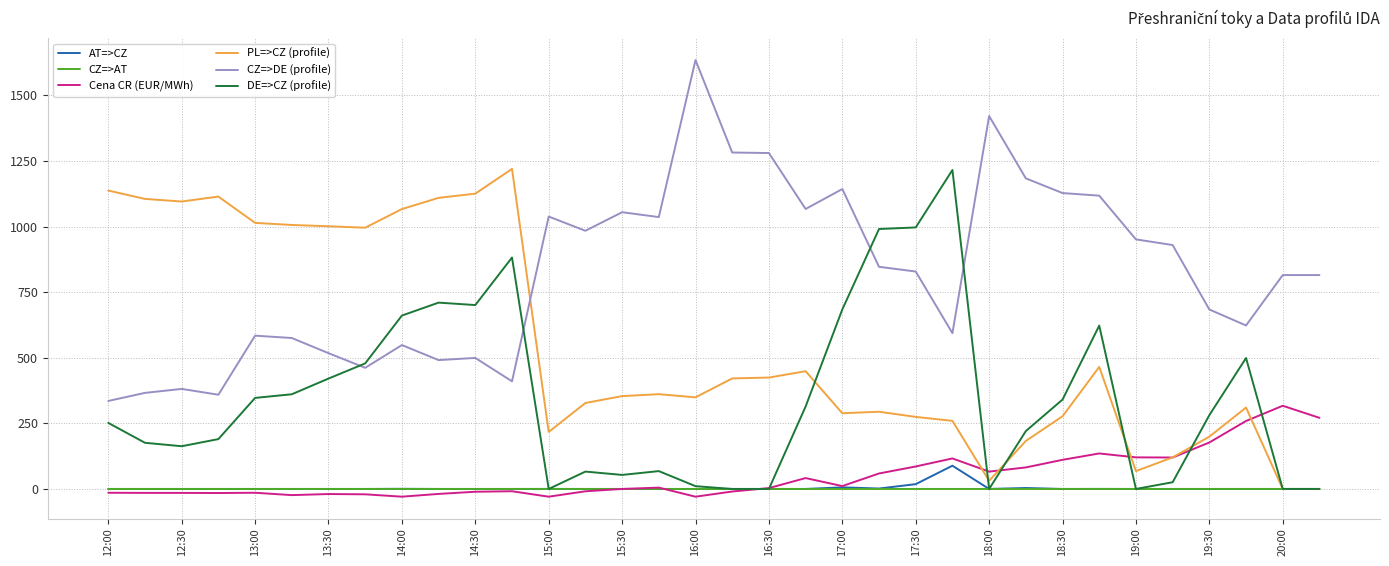

After their last crossing, which series has the higher values: PL=>CZ (profile) or CZ=>DE (profile)?

CZ=>DE (profile)